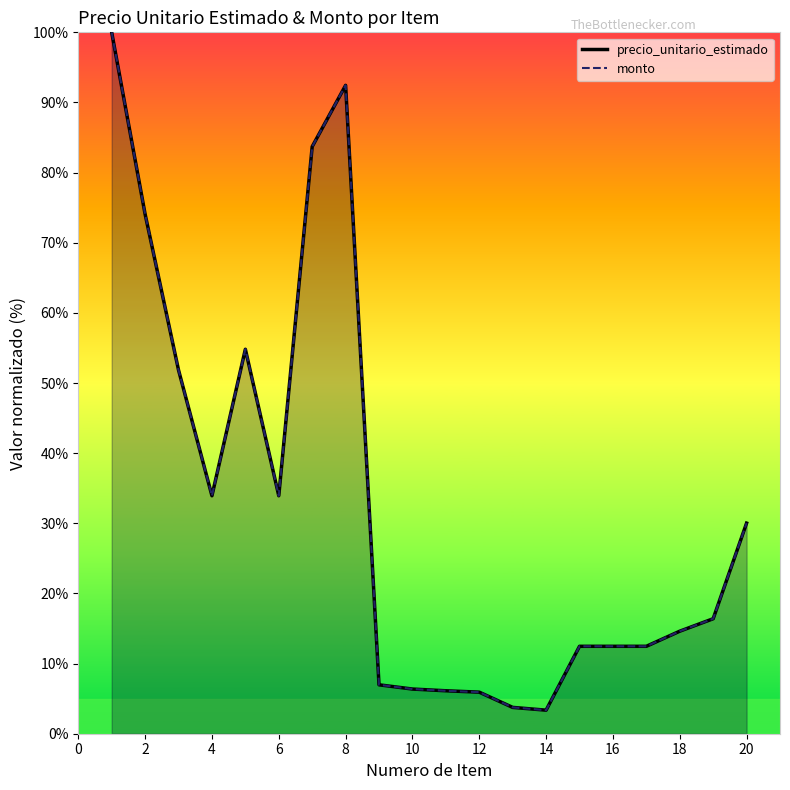

Reading right to left, list all the values displayed in this chart.

precio_unitario_estimado: 30.0	16.4	14.6	12.5	12.5	12.5	3.4	3.8	5.9	6.1	6.4	7.0	92.4	83.7	33.9	54.8	33.9	51.9	74.1	100.0
monto: 30.0	16.4	14.6	12.5	12.5	12.5	3.4	3.8	5.9	6.1	6.4	7.0	92.4	83.7	33.9	54.8	33.9	51.9	74.1	100.0